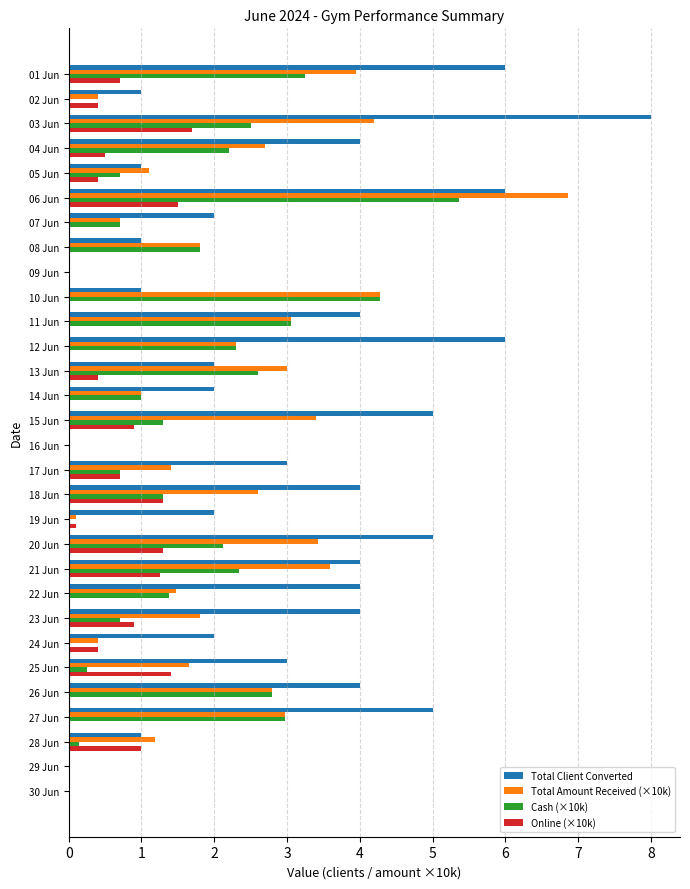

How many categories are shown in the chart?

30